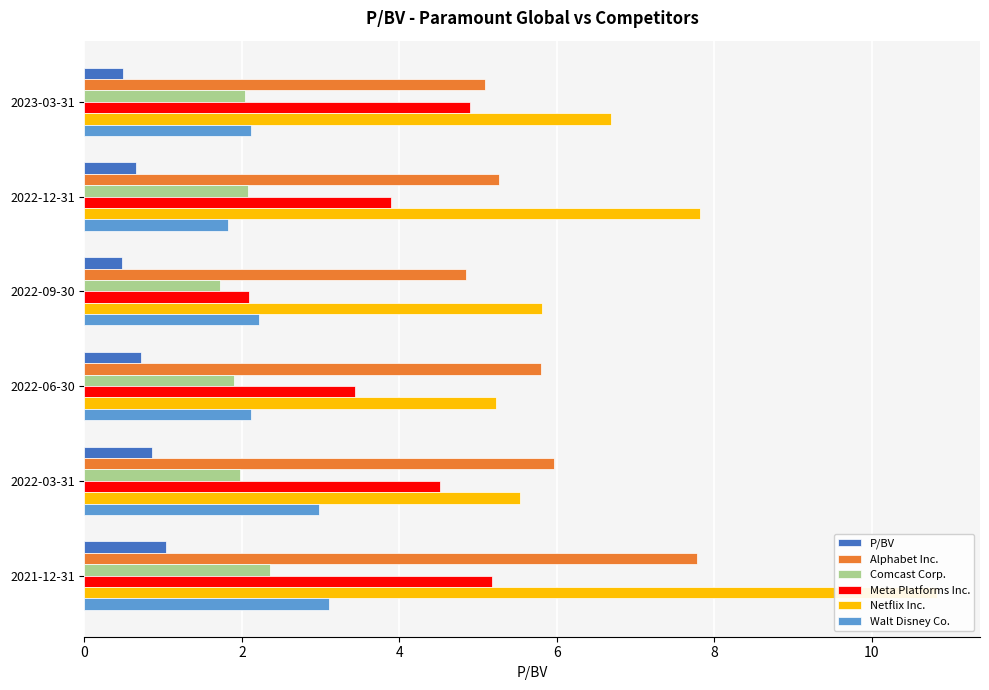

Reading left to right, what are all the values shown in this chart?

P/BV: 0.5	0.7	0.5	0.7	0.9	1.0
Alphabet Inc.: 5.1	5.3	4.8	5.8	6.0	7.8
Comcast Corp.: 2.0	2.1	1.7	1.9	2.0	2.4
Meta Platforms Inc.: 4.9	3.9	2.1	3.4	4.5	5.2
Netflix Inc.: 6.7	7.8	5.8	5.2	5.5	10.8
Walt Disney Co.: 2.1	1.8	2.2	2.1	3.0	3.1